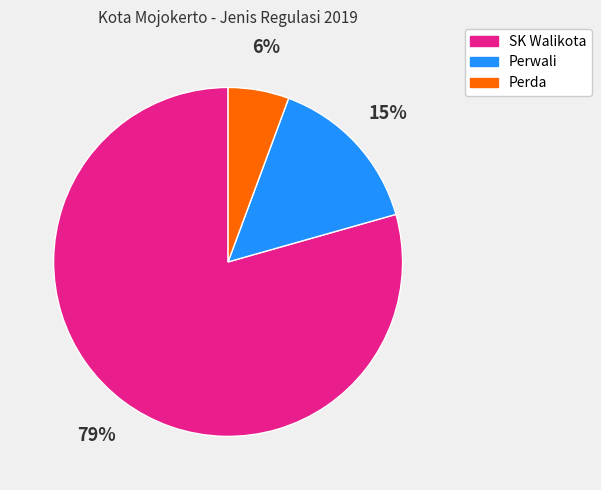

Between Perda and SK Walikota, which is larger?

SK Walikota